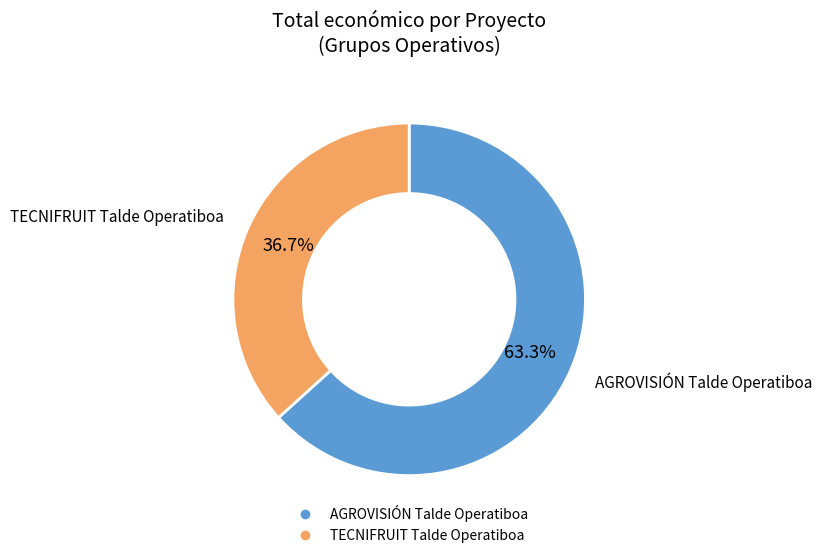

What portion of the pie excludes AGROVISIÓN Talde Operatiboa?

36.7%